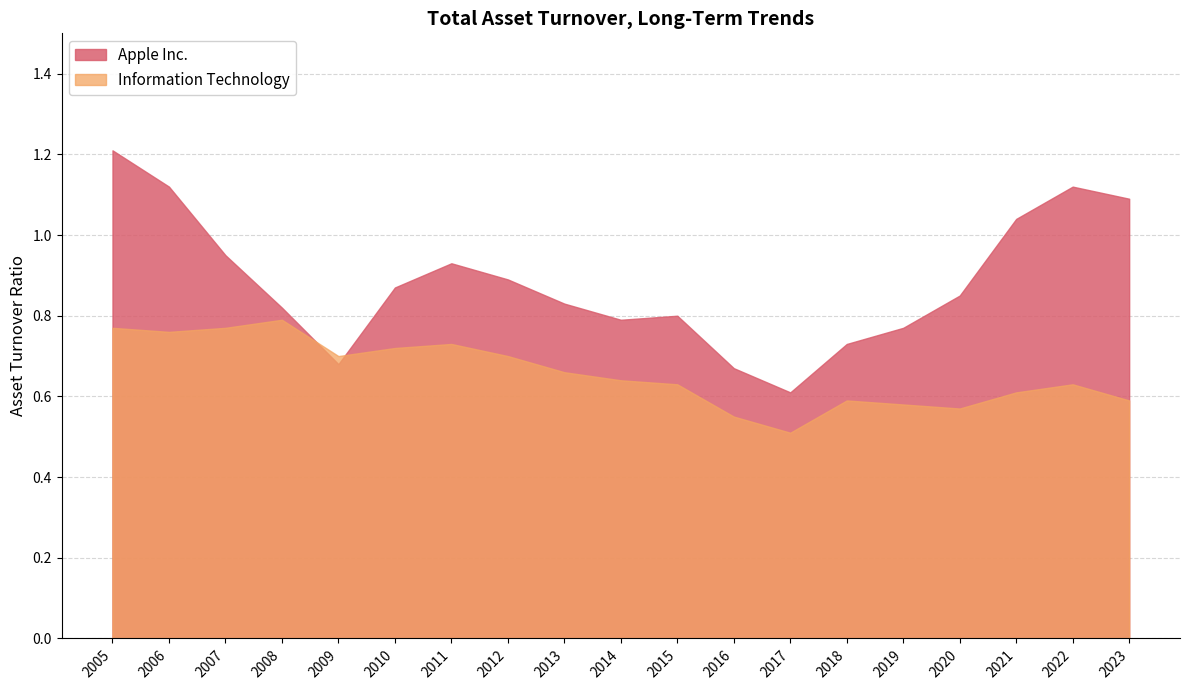

True or false: Apple Inc. has a value of 0.6 at 2017.

True